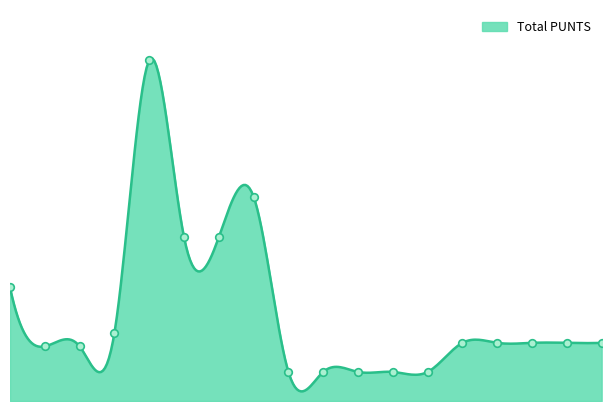

Between 709-M-SOAC and 744-D-SOAC, which is larger?

744-D-SOAC